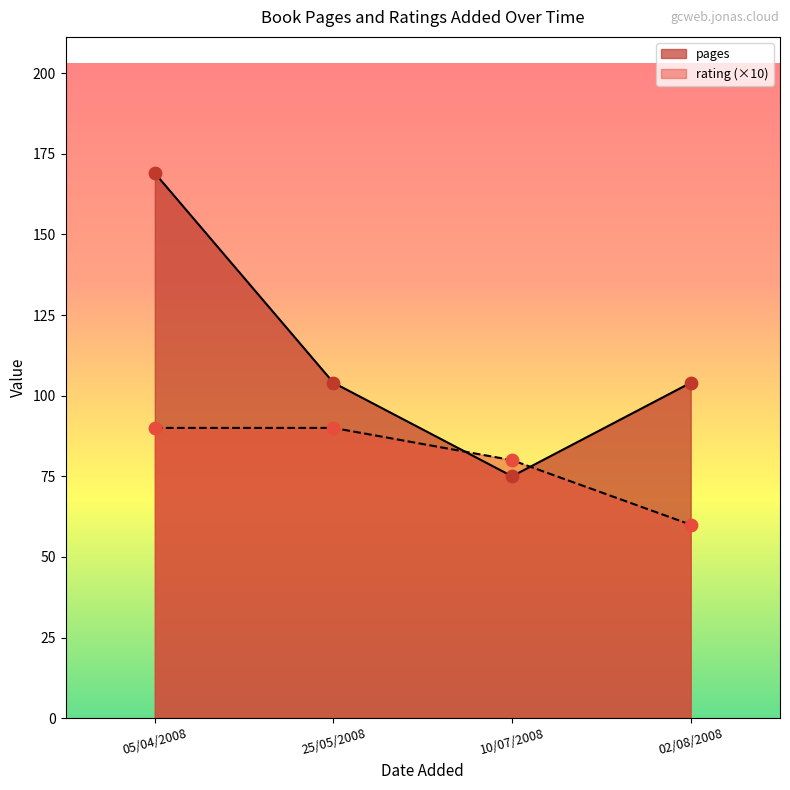

Which series reaches the minimum Y coordinate?

rating